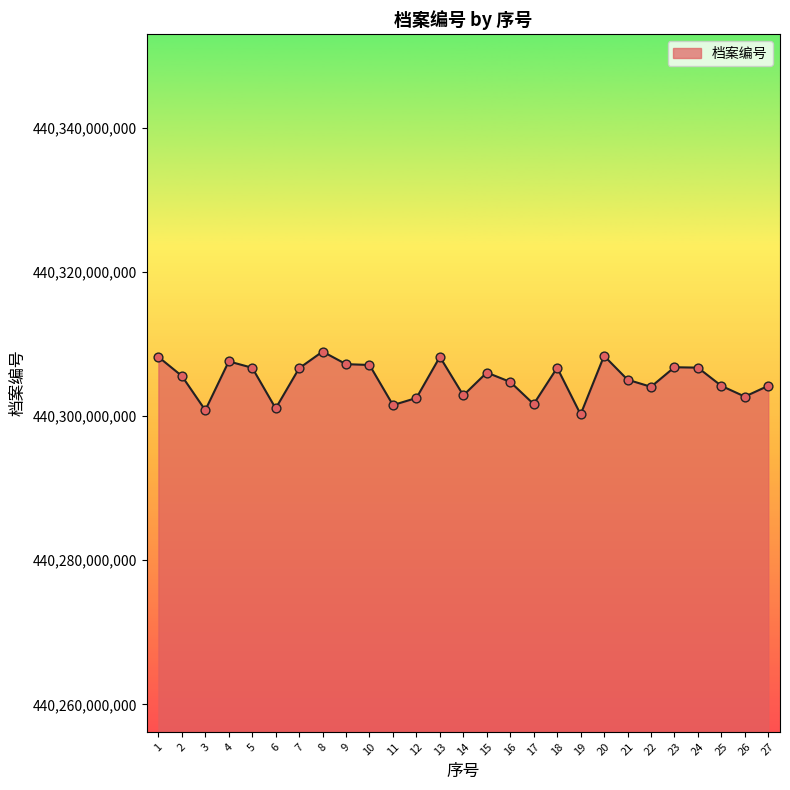

What is the ratio of the value at 19 to the value at 7?

1.0